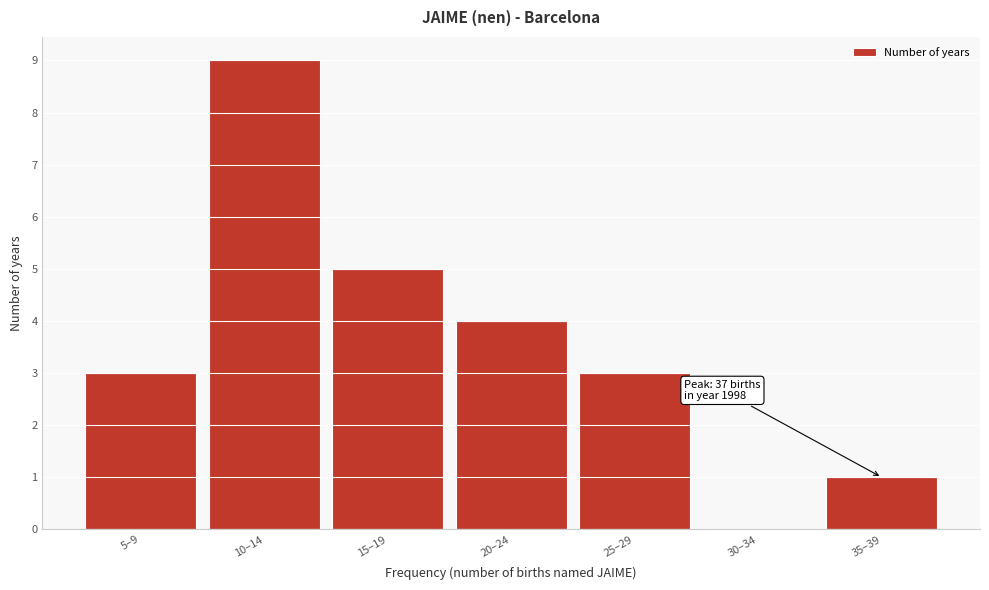

Reading left to right, list all the values displayed in this chart.

5–9=3	10–14=9	15–19=5	20–24=4	25–29=3	30–34=0	35–39=1